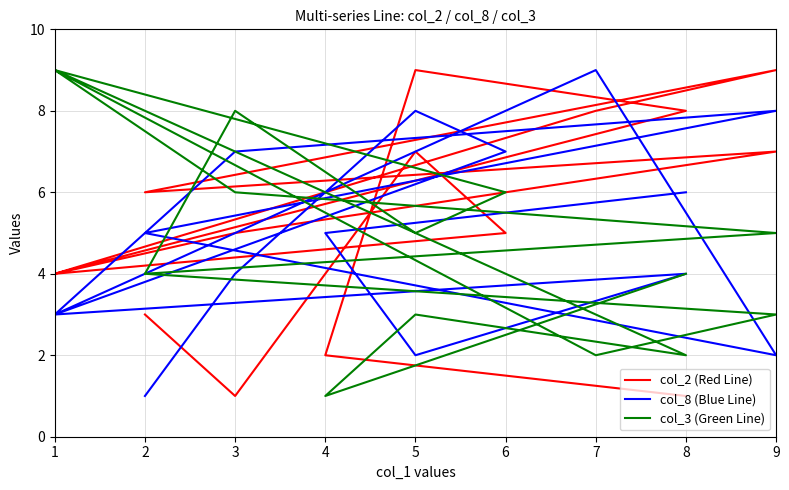

At which category is the sum across all series the highest?

5